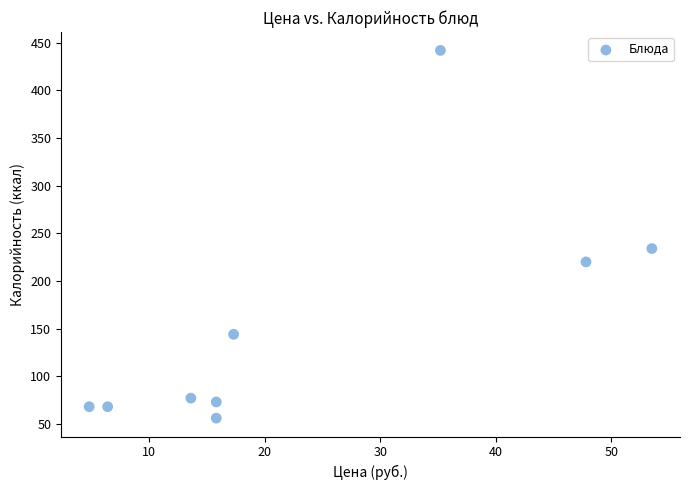

What Y value in the scatter plot is closest to 249?

234